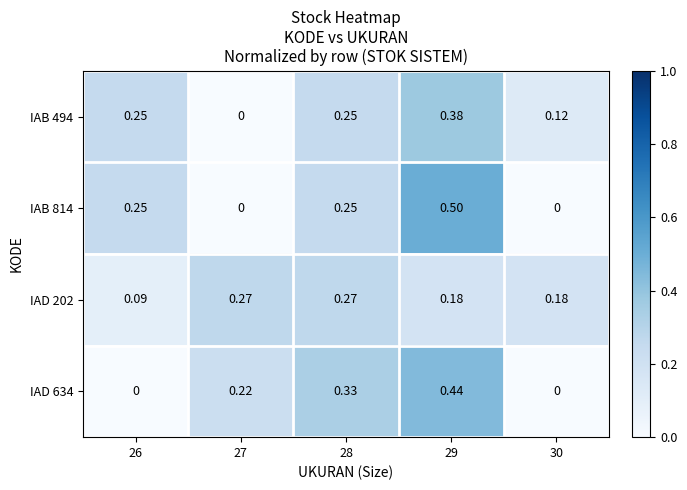

Is the value of IAD 634 at 26 greater than the value of IAD 202 at 26?

No